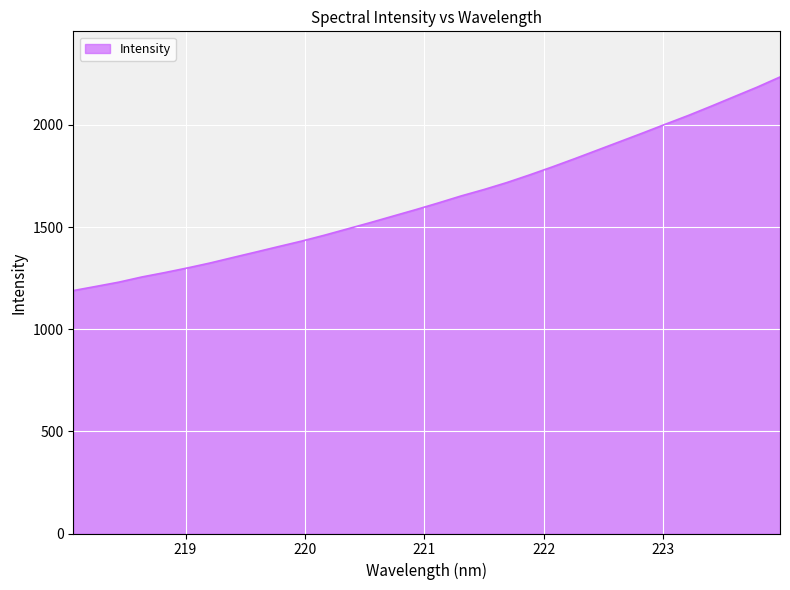

What is the smallest value displayed?

1189.0